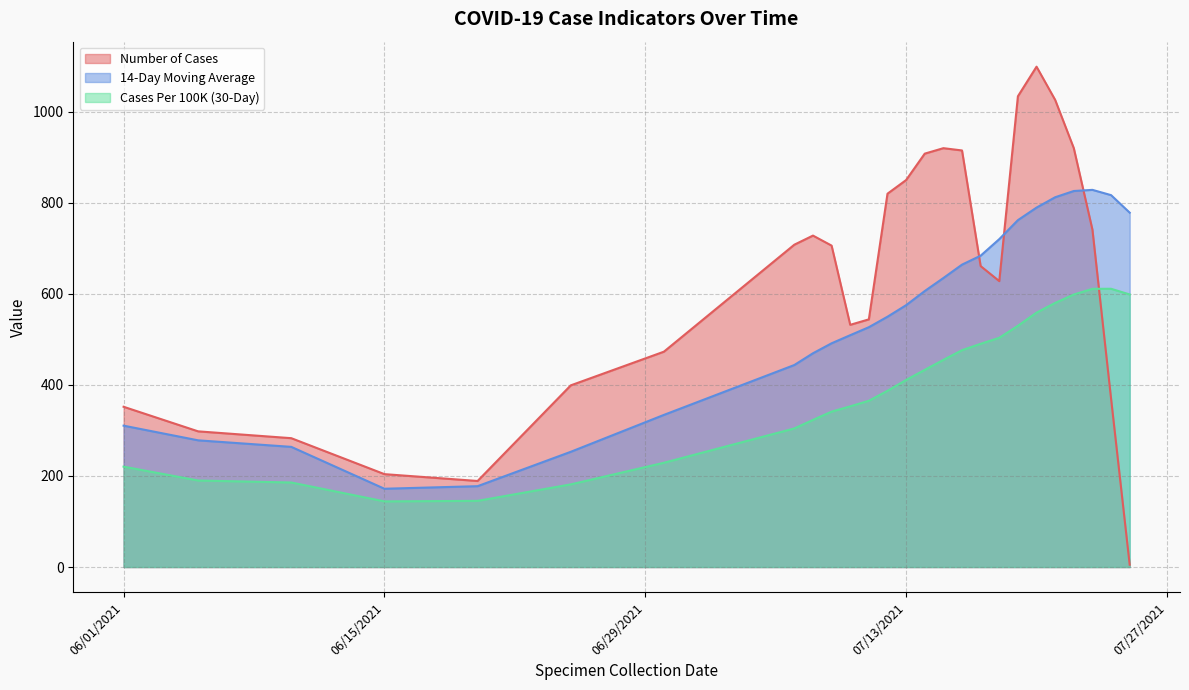

Rank the series at 07/12/2021 from highest to lowest value.

Number of Cases, 14-Day Moving Average, Cases Per 100K (30-Day)